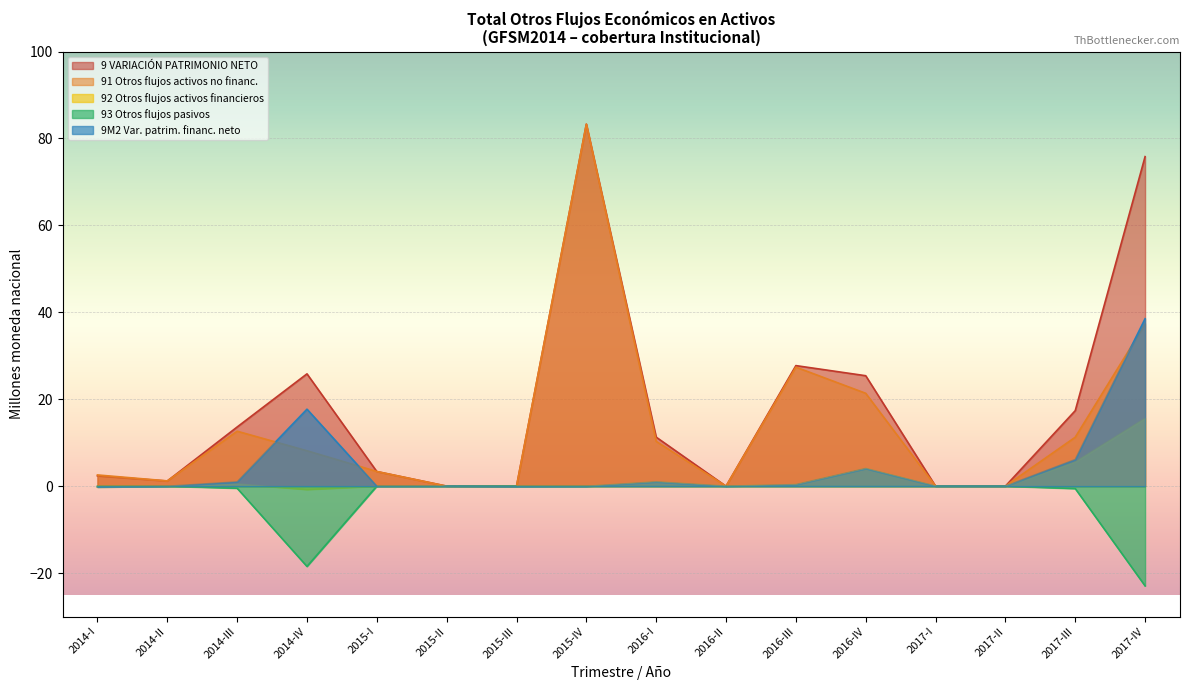

The 9 VARIACIÓN PATRIMONIO NETO series shows -0.0 at 2015-II. True or false?

True